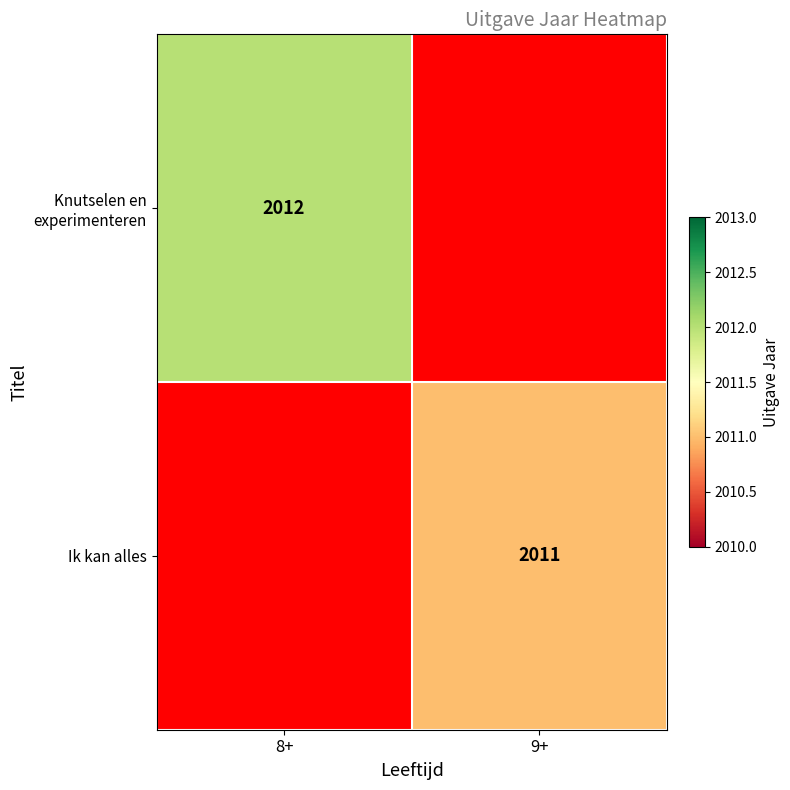

Which has a higher value, 9+ or 8+?

8+